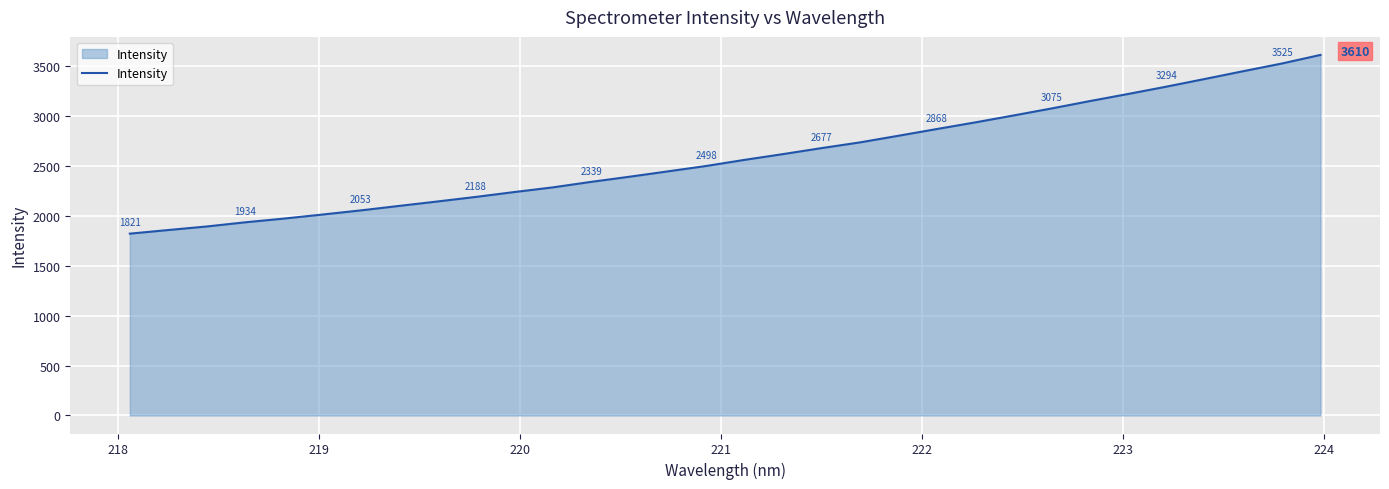

What is the difference between the maximum and minimum values?

1789.7